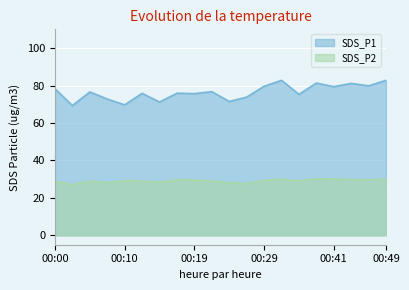

At which label is SDS_P2 closest to 28?

00:07